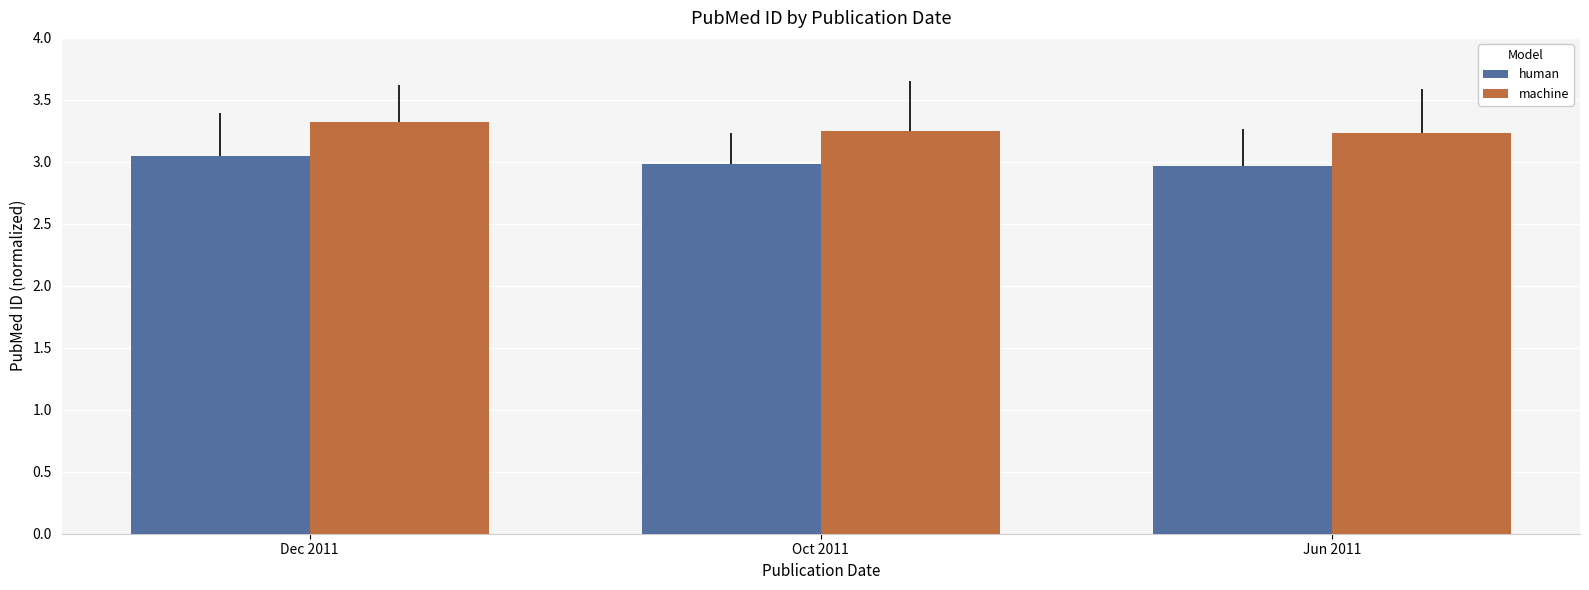

What position from the right is Oct 2011?

2